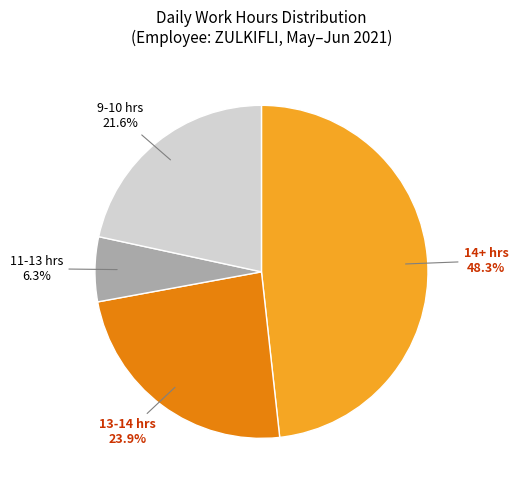

Count the number of slices in the pie.

4